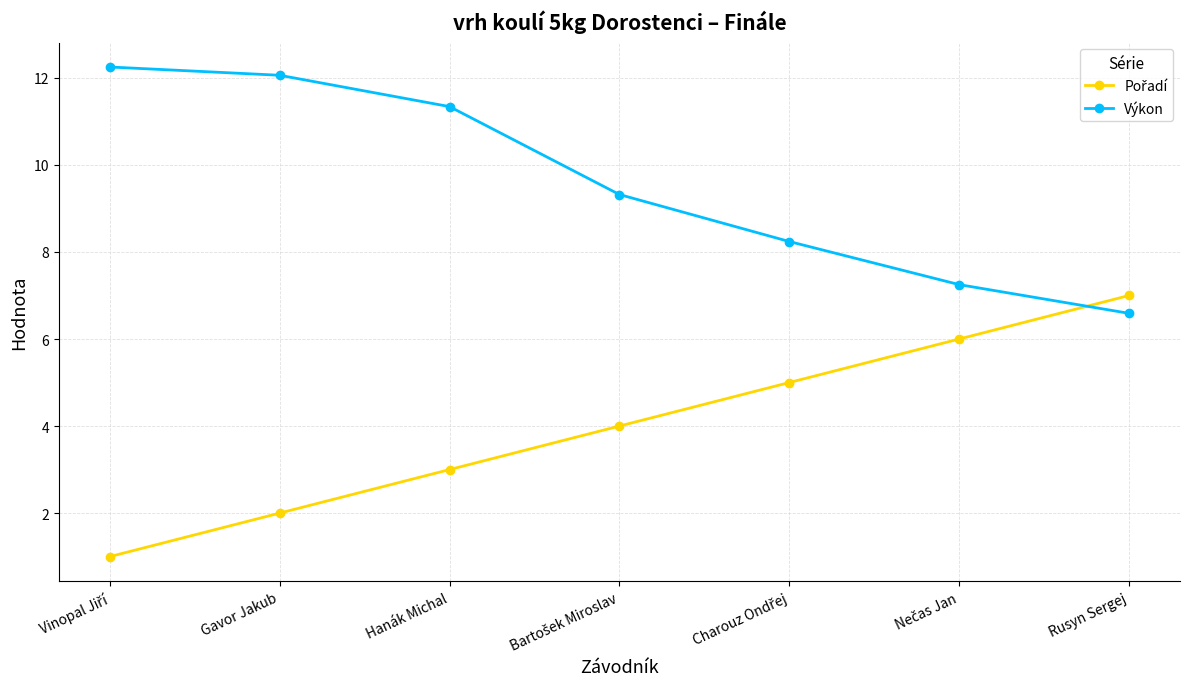

What is the difference between the second highest and minimum values in the Výkon series?

5.5